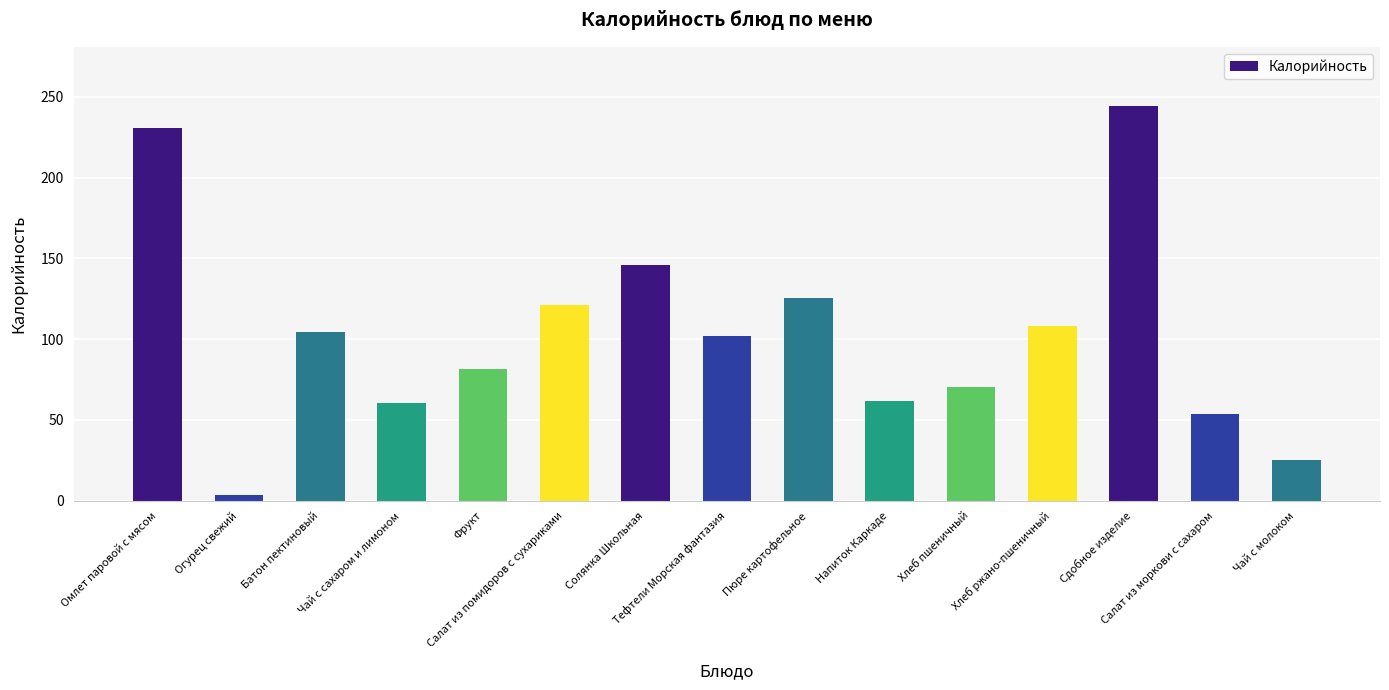

What is the ratio of the value at Пюре картофельное to the value at Солянка Школьная?

0.9